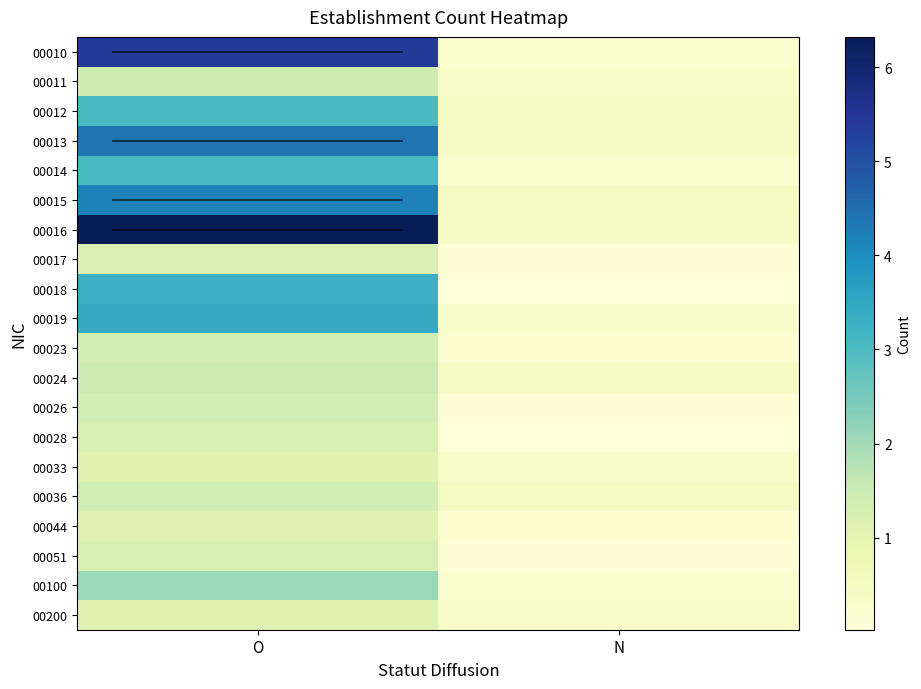

List the series in order of their peak value, highest first.

00016, 00010, 00013, 00015, 00019, 00018, 00014, 00012, 00100, 00024, 00011, 00026, 00023, 00036, 00051, 00028, 00017, 00044, 00200, 00033